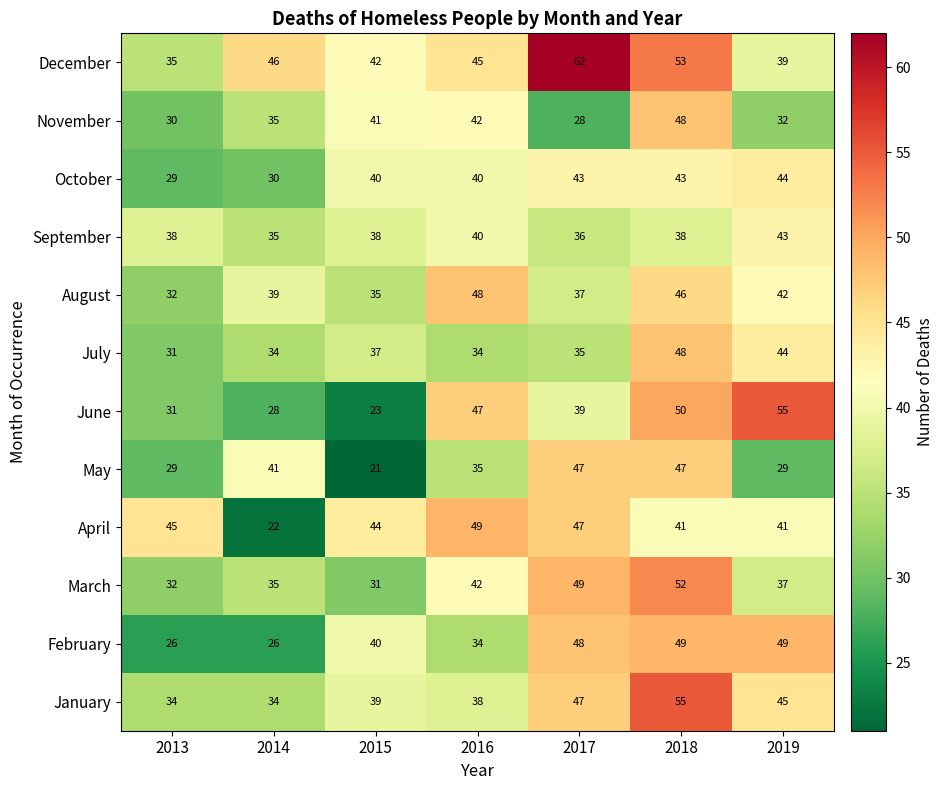

At which category does the chart reach its minimum across all series?

2015